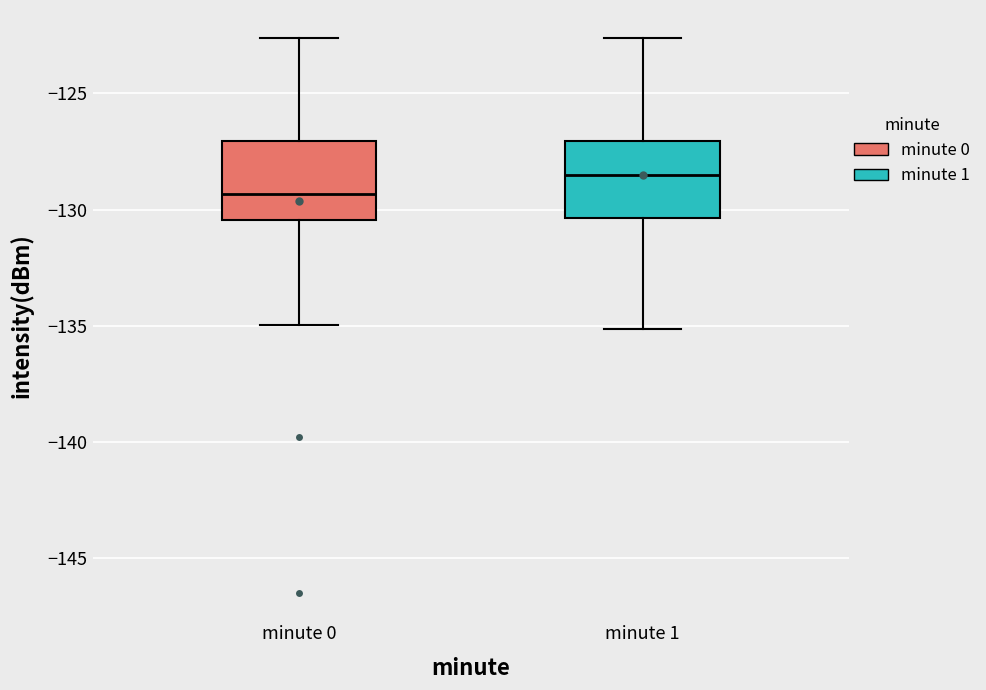

Which box has the lowest median line?

minute 0